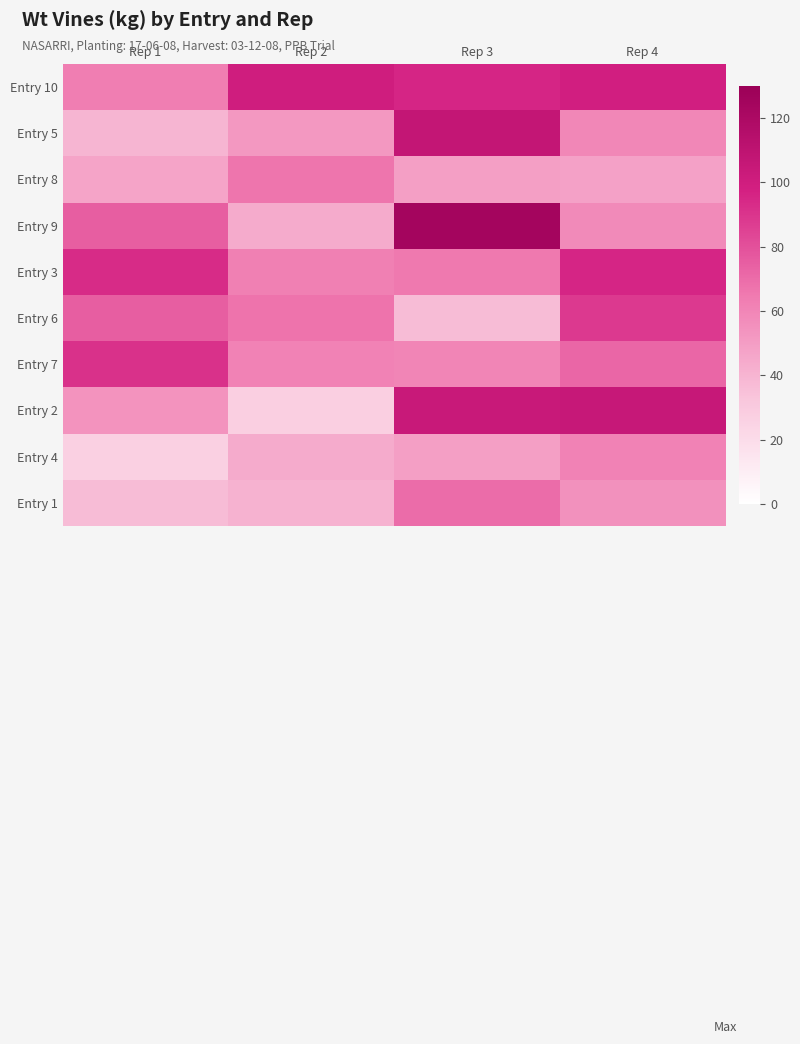

Reading left to right, extract all data points from this chart.

Entry 10: Rep 1=63.0	Rep 2=100.0	Rep 3=95.0	Rep 4=99.0
Entry 5: Rep 1=40.0	Rep 2=52.0	Rep 3=107.0	Rep 4=59.0
Entry 8: Rep 1=47.0	Rep 2=67.0	Rep 3=49.0	Rep 4=48.0
Entry 9: Rep 1=75.0	Rep 2=44.0	Rep 3=124.0	Rep 4=58.0
Entry 3: Rep 1=93.0	Rep 2=62.0	Rep 3=65.0	Rep 4=95.0
Entry 6: Rep 1=75.0	Rep 2=67.5	Rep 3=37.0	Rep 4=88.0
Entry 7: Rep 1=91.0	Rep 2=61.0	Rep 3=60.0	Rep 4=72.0
Entry 2: Rep 1=54.0	Rep 2=27.0	Rep 3=104.0	Rep 4=105.0
Entry 4: Rep 1=26.5	Rep 2=44.0	Rep 3=49.0	Rep 4=61.0
Entry 1: Rep 1=37.0	Rep 2=41.0	Rep 3=70.0	Rep 4=55.0